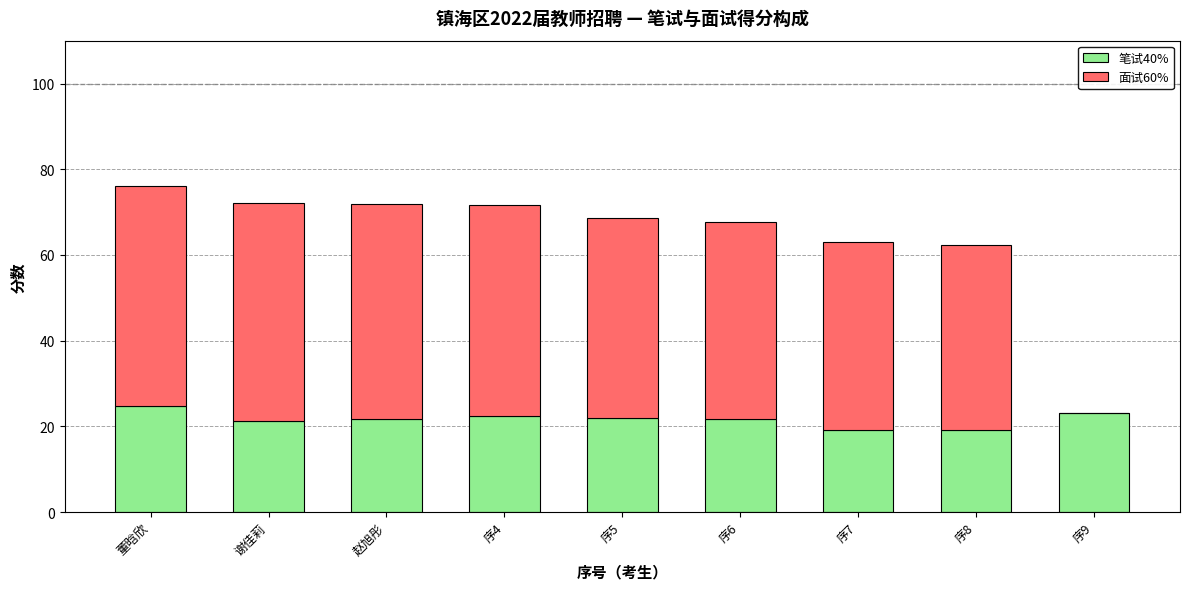

What is the total value across all series at 序9?

23.2